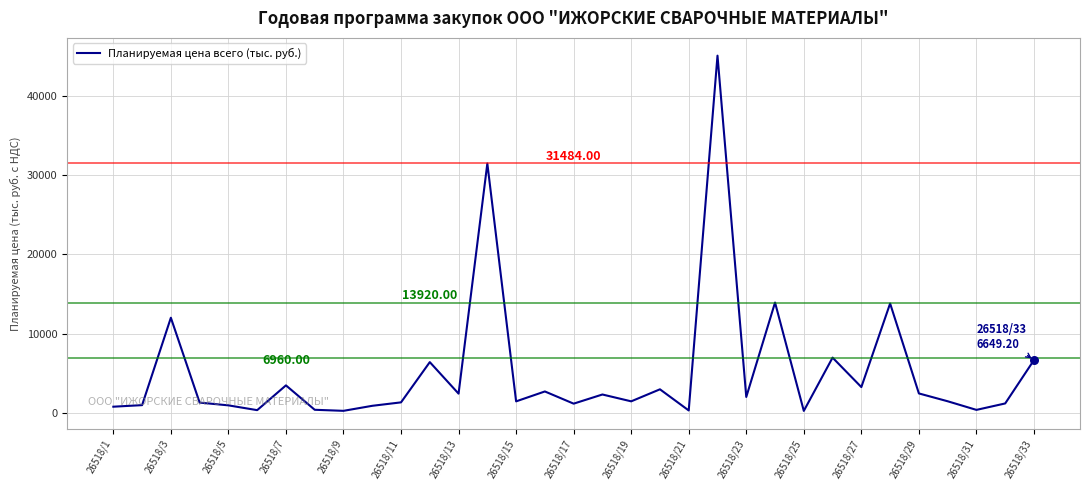

What is the difference between the maximum and minimum values?

44871.3